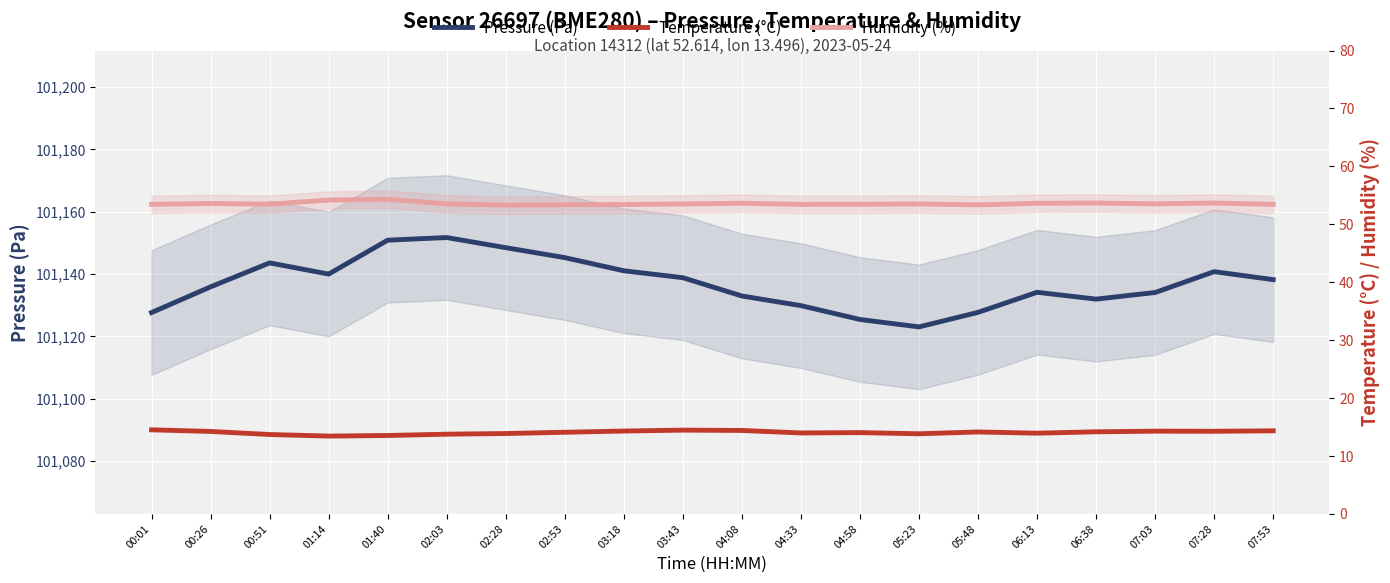

True or false: Temperature (°C) has a value of 13.7 at 00:51.

True